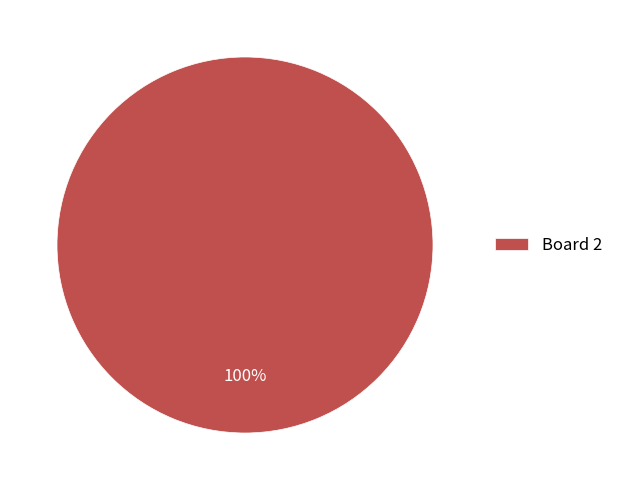

Rank the categories by value from lowest to highest.

Board 2